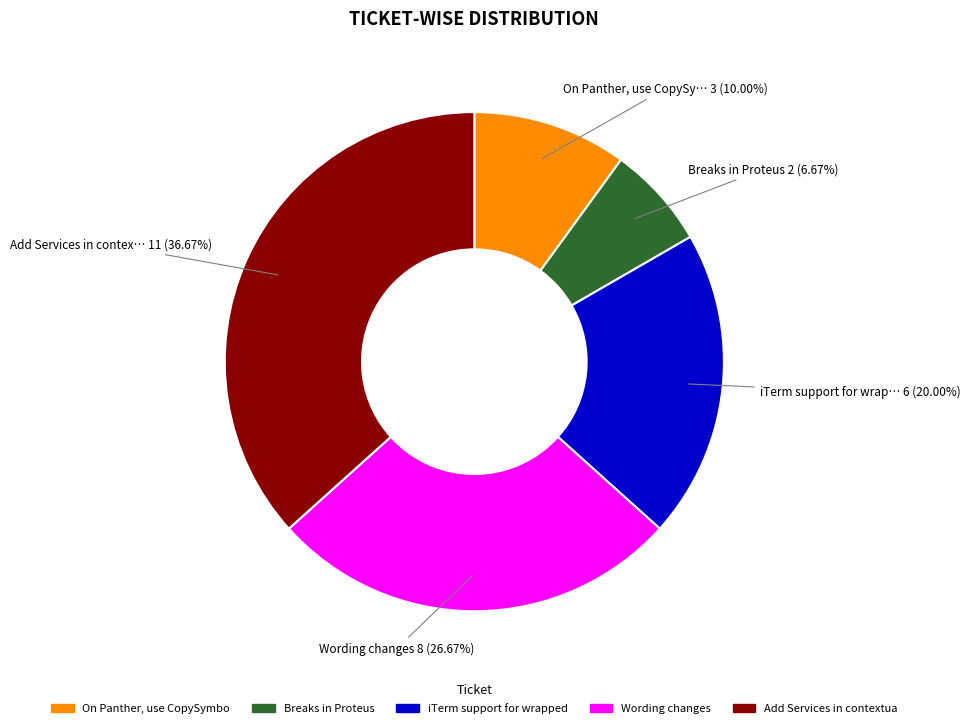

Is there any slice that represents more than half of the pie?

No